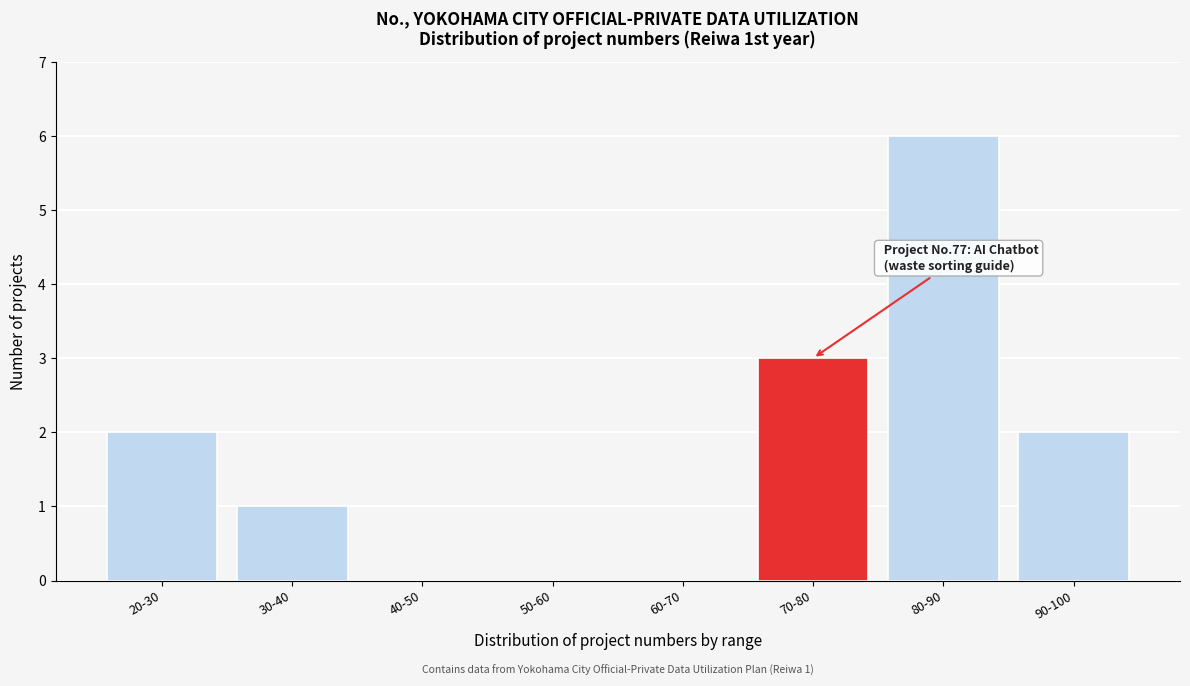

Reading left to right, transcribe all the data shown in this chart.

20-30=2	30-40=1	40-50=0	50-60=0	60-70=0	70-80=3	80-90=6	90-100=2